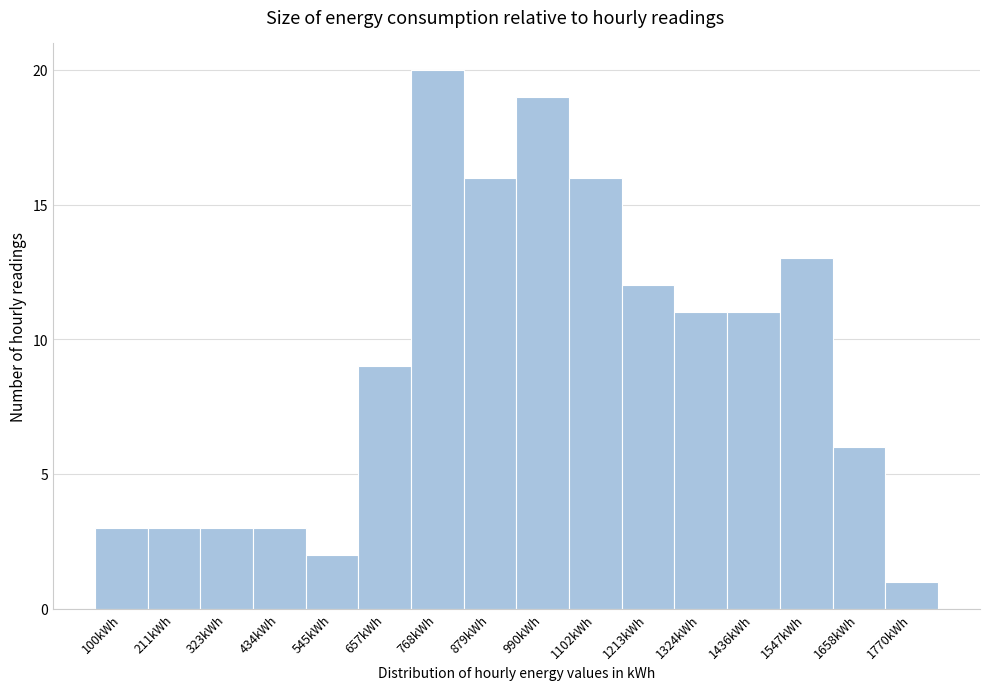

Reading left to right, what are all the values shown in this chart?

100kWh=3	211kWh=3	323kWh=3	434kWh=3	545kWh=2	657kWh=9	768kWh=20	879kWh=16	990kWh=19	1102kWh=16	1213kWh=12	1324kWh=11	1436kWh=11	1547kWh=13	1658kWh=6	1770kWh=1